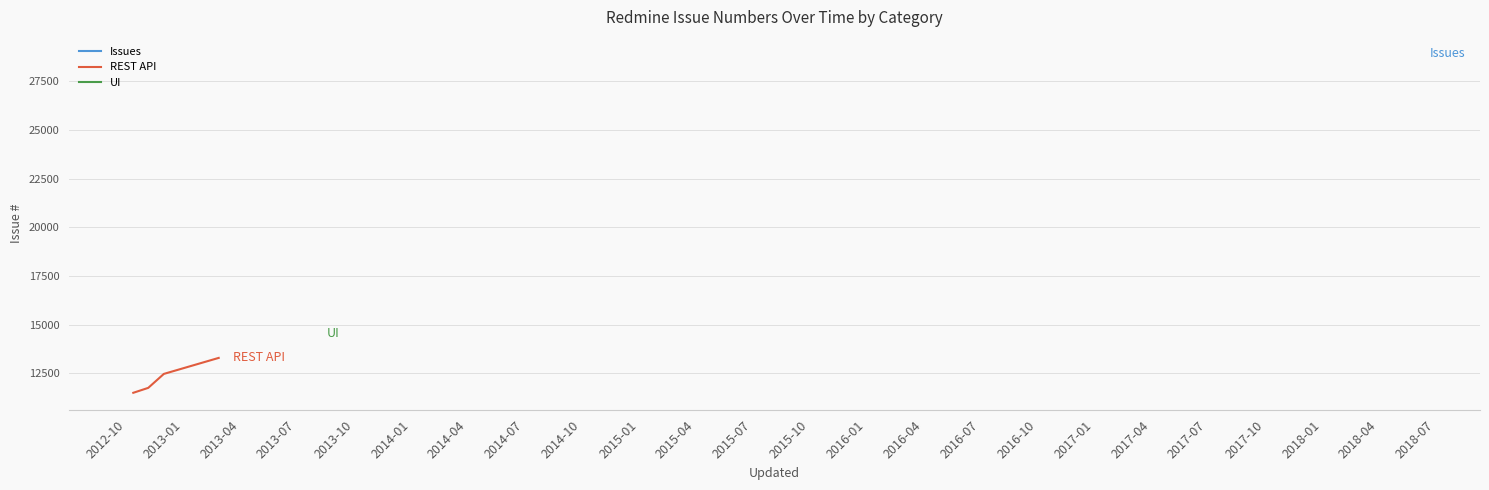

What is the maximum value for REST API?

13295